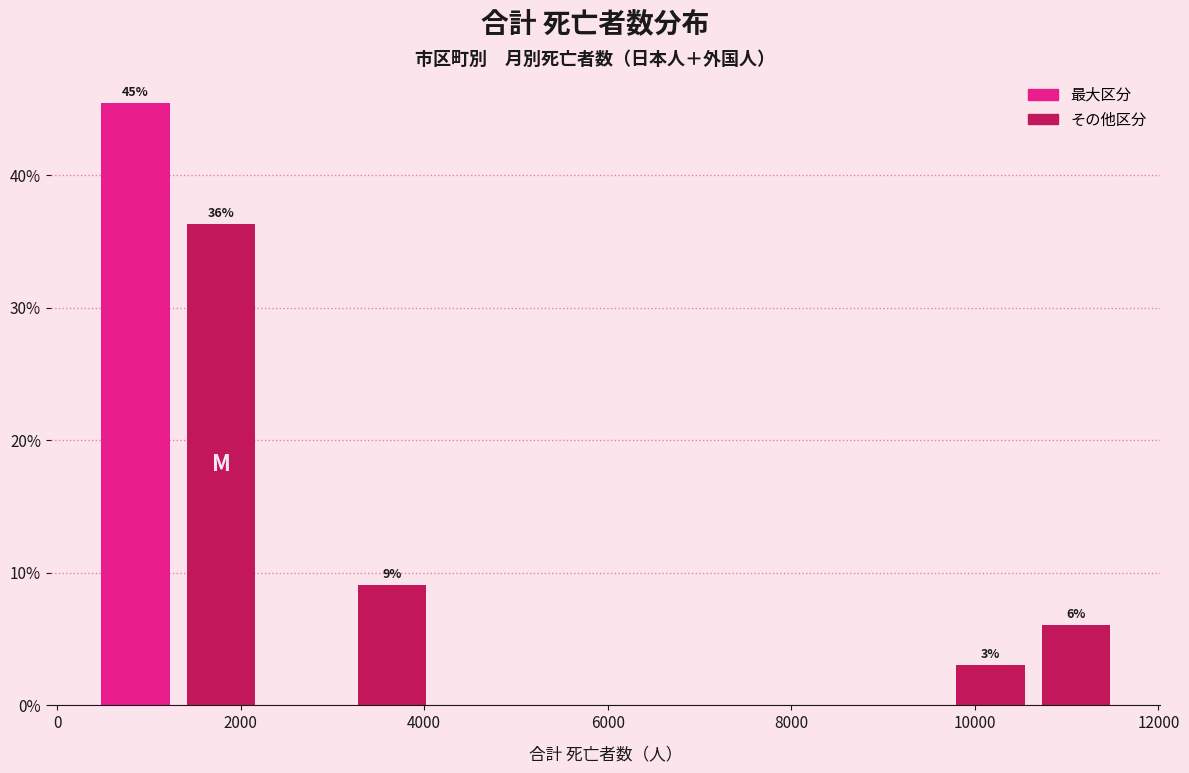

Over which range of the x-axis is the bar tallest?

400 to 1400